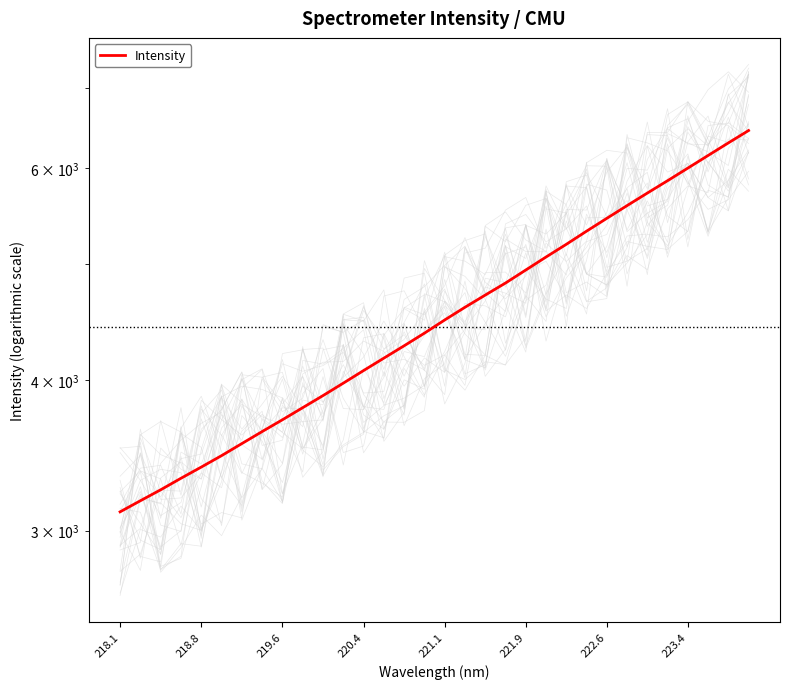

Reading left to right, list all the values displayed in this chart.

3109.3	3176.1	3243.4	3315.7	3387.5	3462.4	3543.3	3625.8	3708.6	3795.5	3884.2	3977.8	4074.9	4172.9	4272.8	4377.2	4489.0	4599.5	4708.1	4818.0	4939.6	5064.0	5188.7	5320.9	5453.3	5587.8	5723.4	5860.8	6003.6	6150.4	6300.3	6451.4